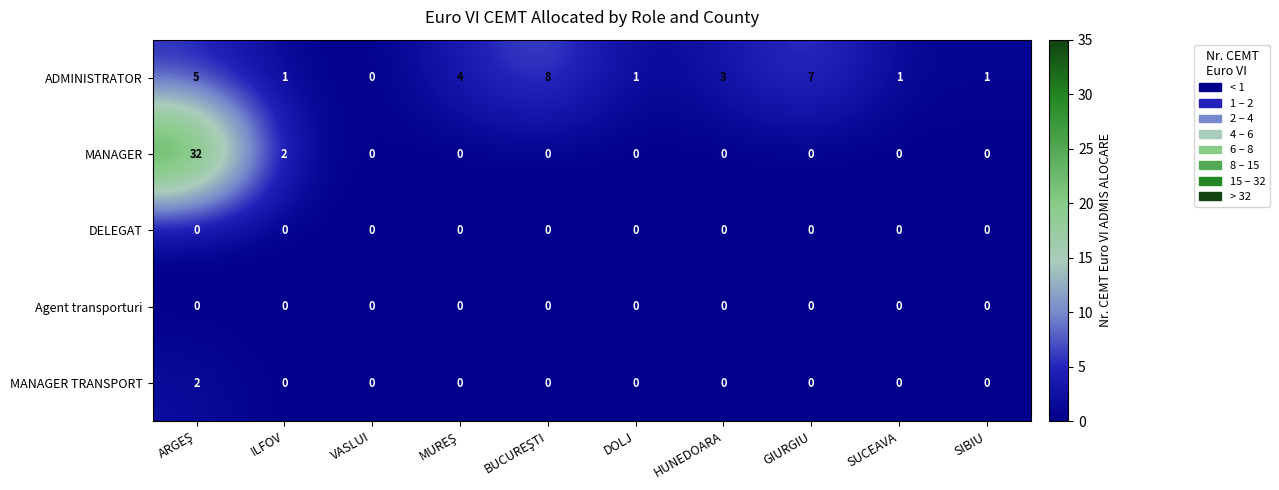

How many ADMINISTRATOR values are between 1 and 5?

7